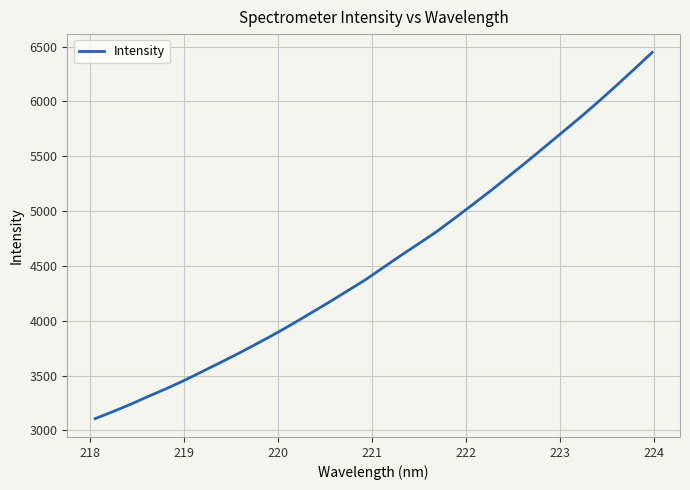

Does the chart display data point markers on the line(s)?

No